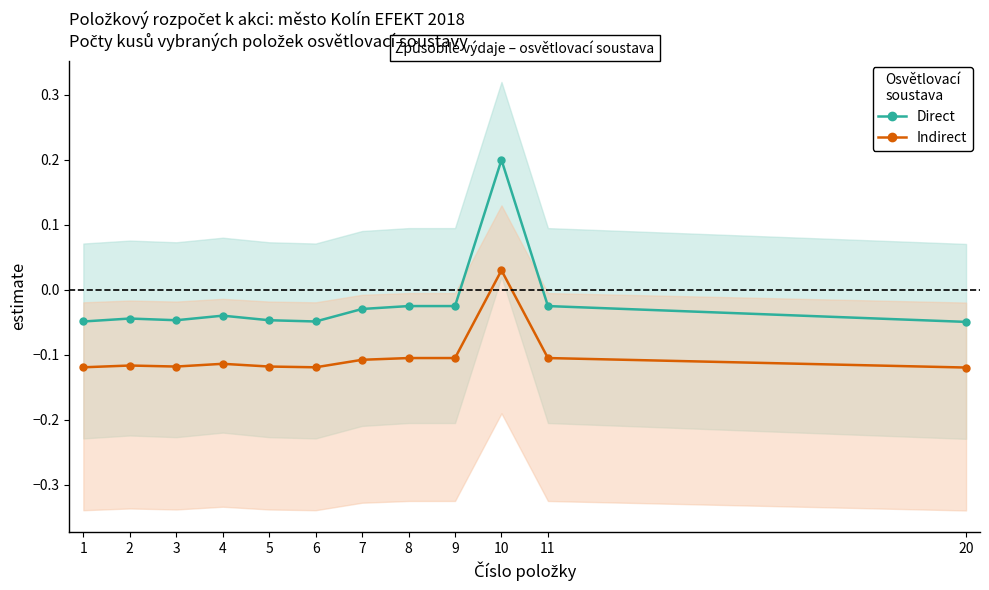

At which label does Direct reach its peak?

10